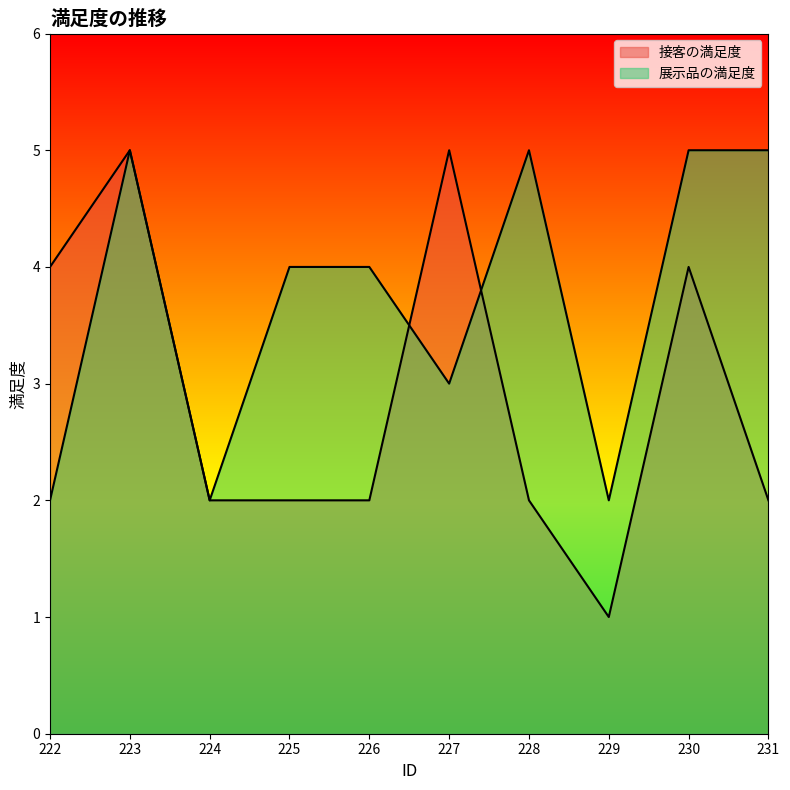

What is the value of the 接客の満足度 point at the 9th from the left?

4